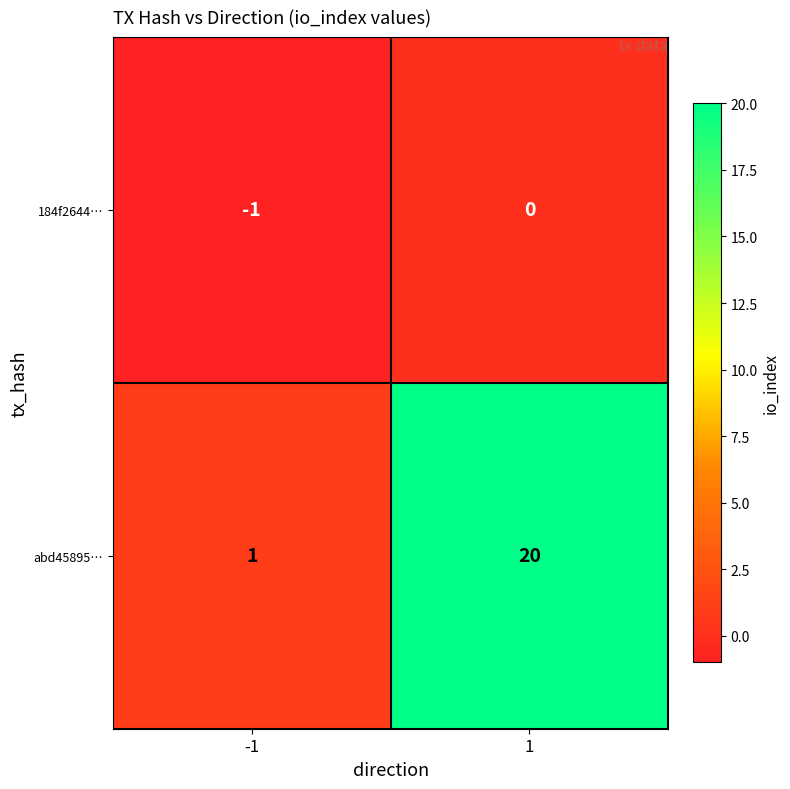

At which category is the sum across all series the highest?

1